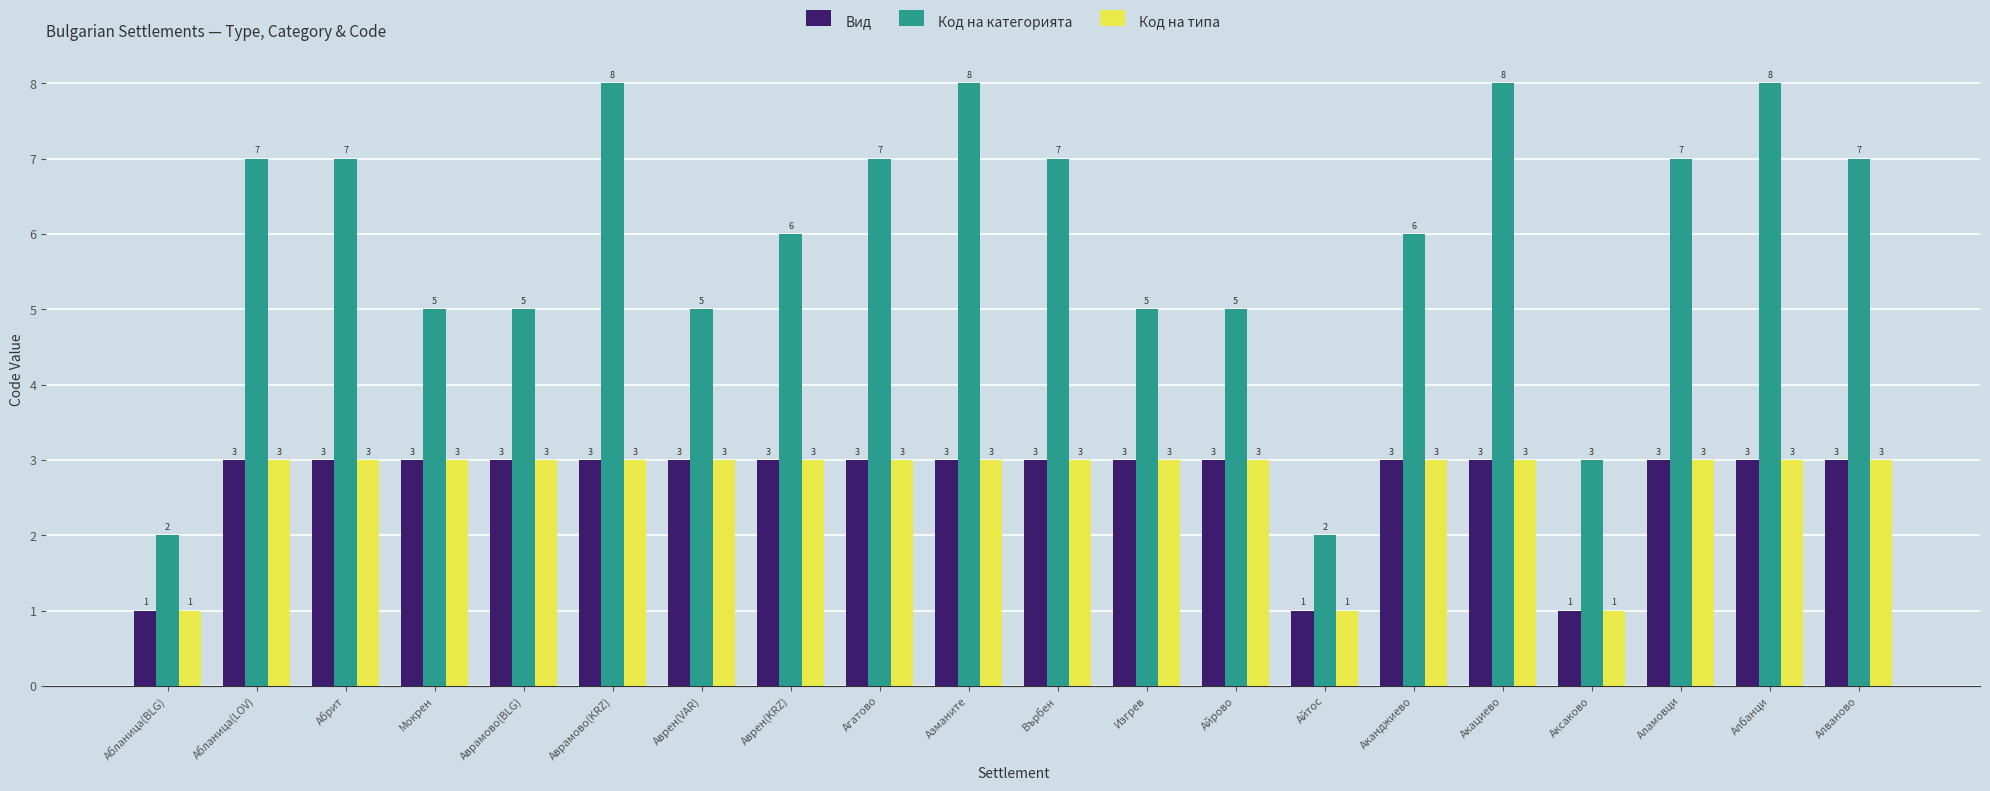

Which series has the largest range (max minus min)?

Код на категорията